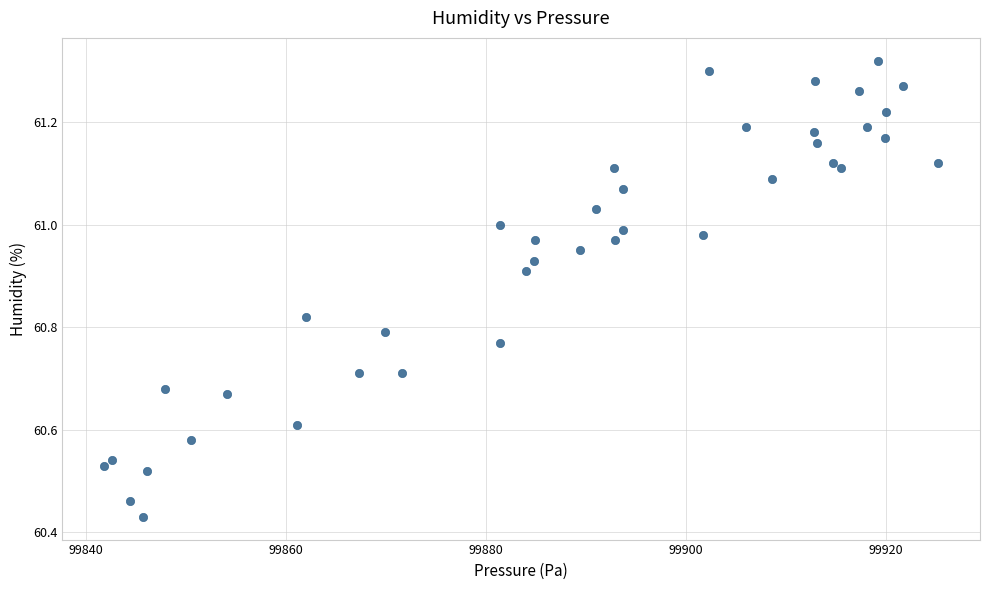

What is the range of Y values (max minus min)?

0.9